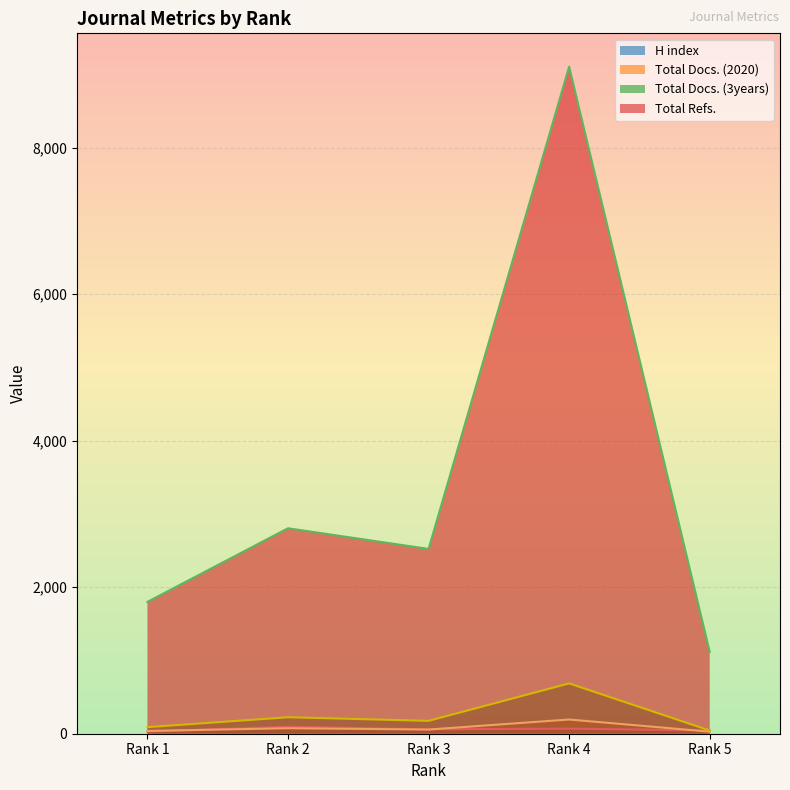

What is the sum of the Total Docs. (3years) values at Rank 3 and Rank 1?

266